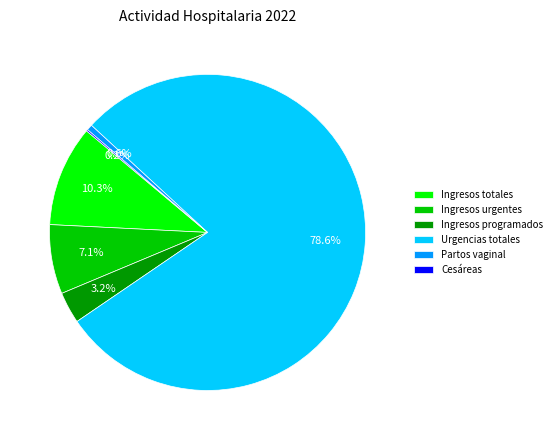

Is Urgencias totales the majority of the pie?

Yes